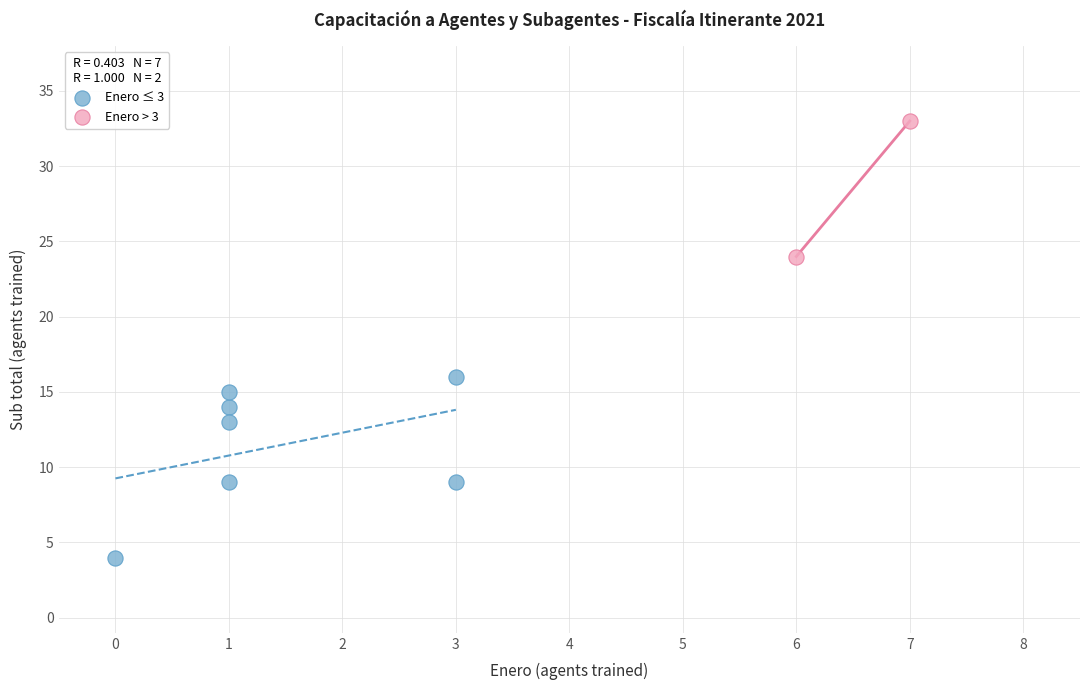

What are all the series names shown in the legend?

Enero ≤ 3, Enero > 3